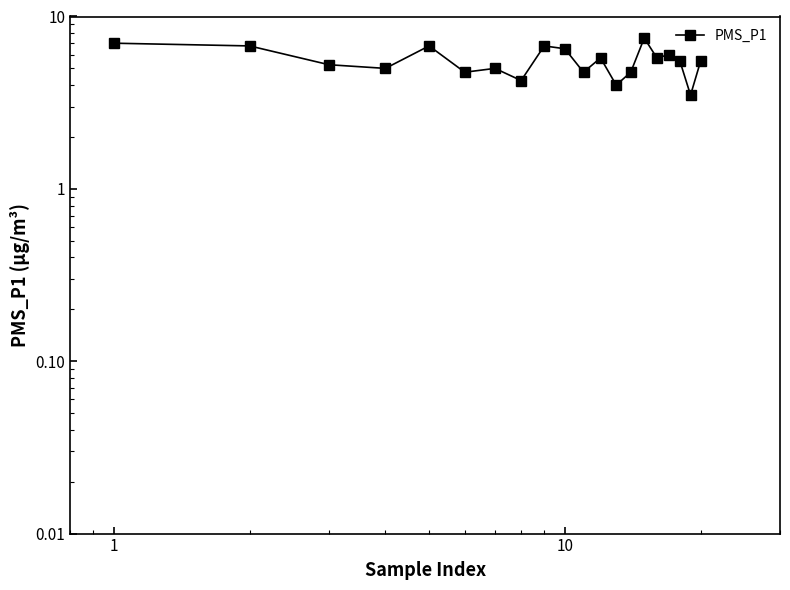

What is the difference between the second highest and second lowest values?

3.0